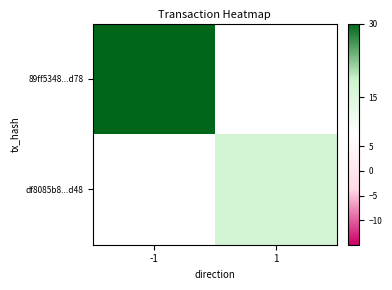

Where is 89ff5348...d78 nearest to the value 67?

-1